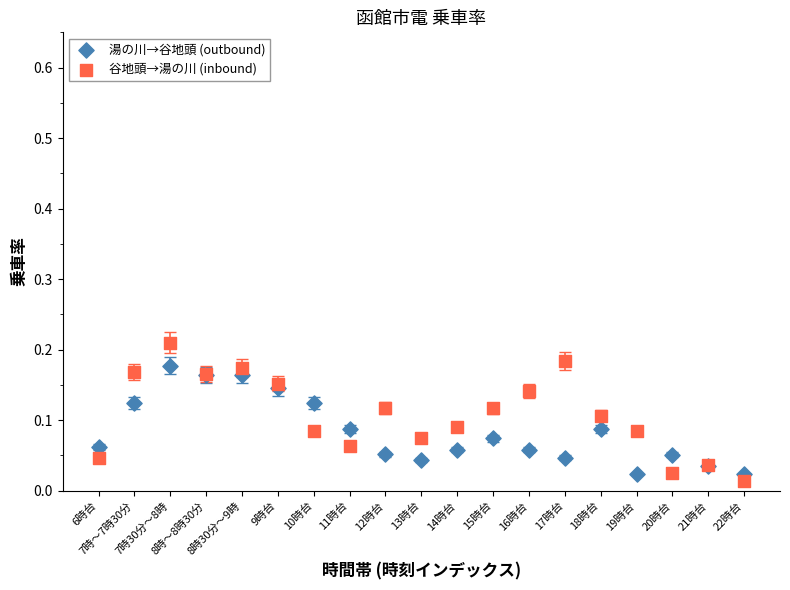

Which series contains the lowest Y value?

谷地頭→湯の川 (inbound)